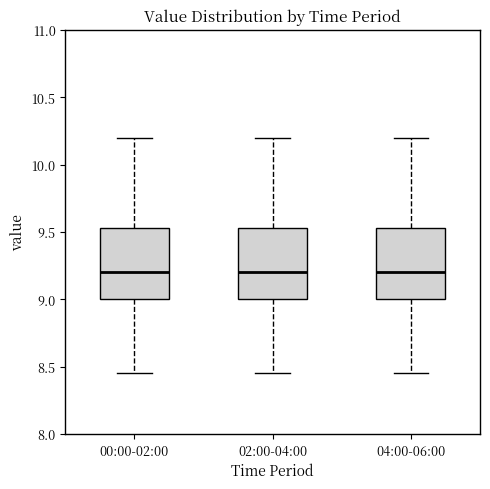

Where does the median line of the box for 04:00-06:00 sit on the y-axis? The values are not printed on the chart, so give them approximately, as read against the axis.

9.20